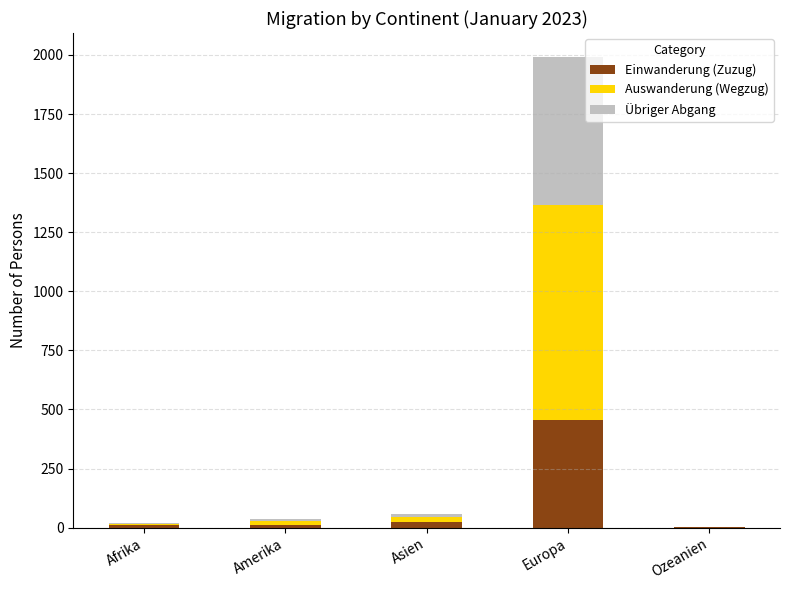

What is the total value across all series at Europa?

1993